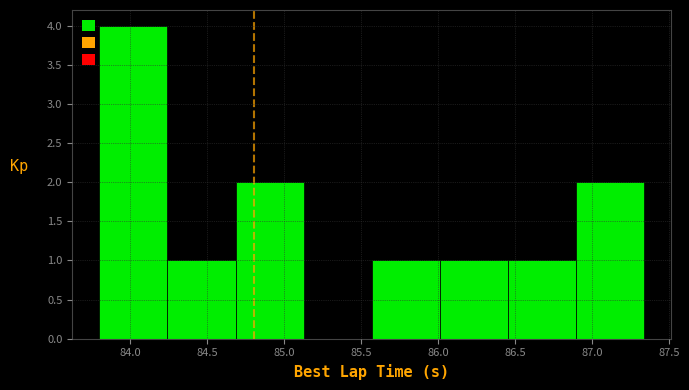

Reading left to right, list every bar in this chart as the range it spans on the x-axis followed by its height. Neither the bar edges nor the heights are printed on the chart, so give them approximately, as read against the axes.

83.80 to 84.25: 4
84.25 to 84.70: 1
84.70 to 85.15: 2
85.15 to 85.55: 0
85.55 to 86.00: 1
86.00 to 86.45: 1
86.45 to 86.90: 1
86.90 to 87.35: 2